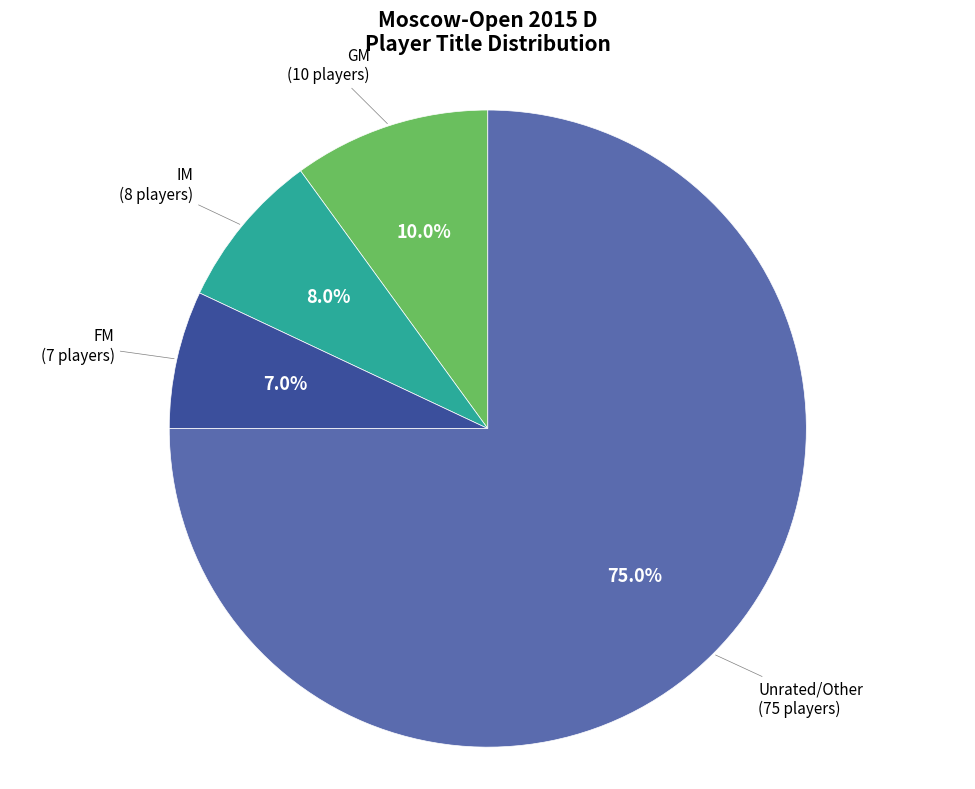

Does any single category account for the majority?

Yes